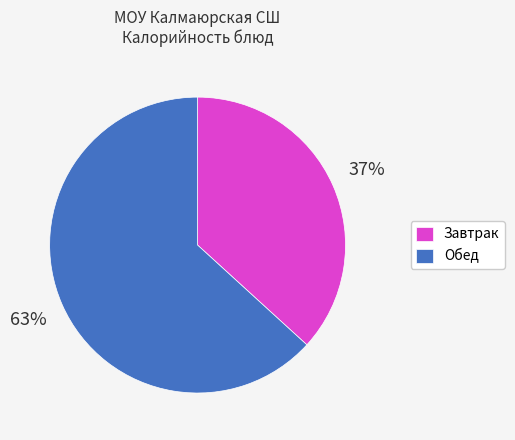

The Завтрак slice represents 49% of the pie. True or false?

False